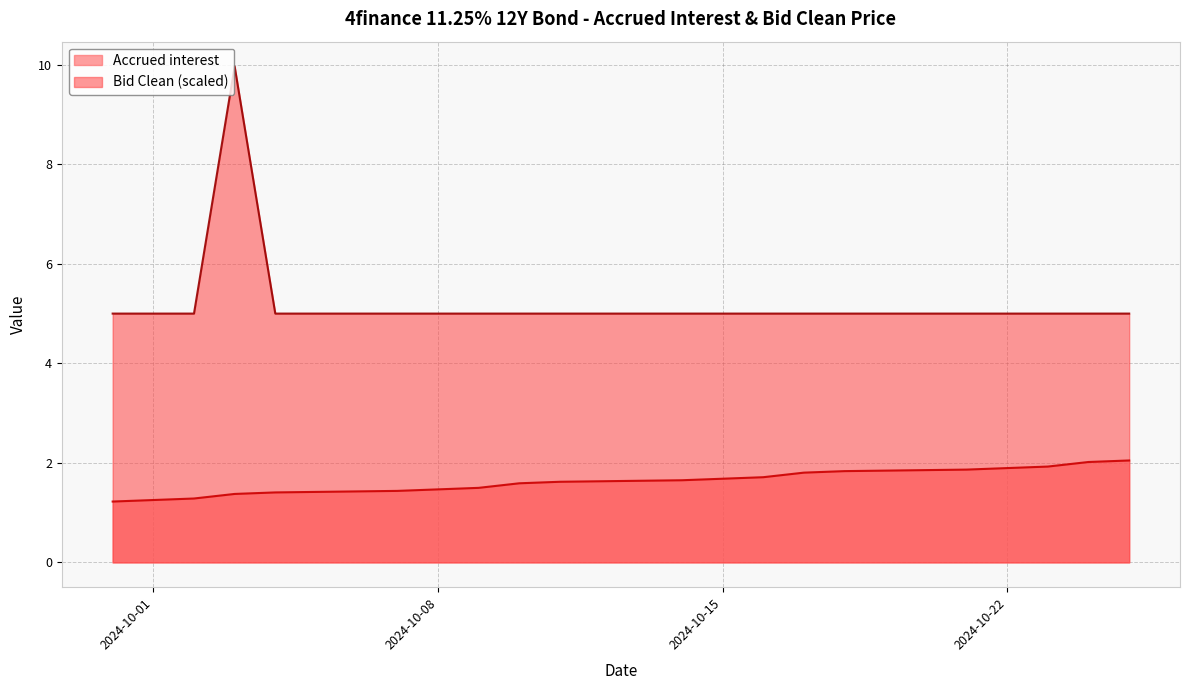

Rank the series by their average value, from highest to lowest.

Bid Clean (scaled), Accrued interest